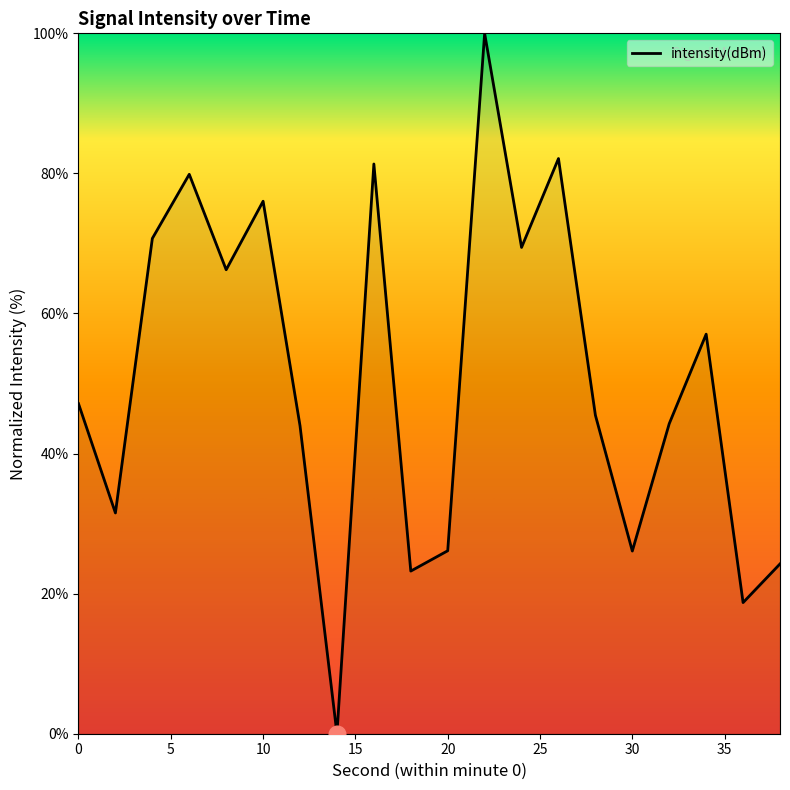

What is the maximum value shown in the chart?

100.0